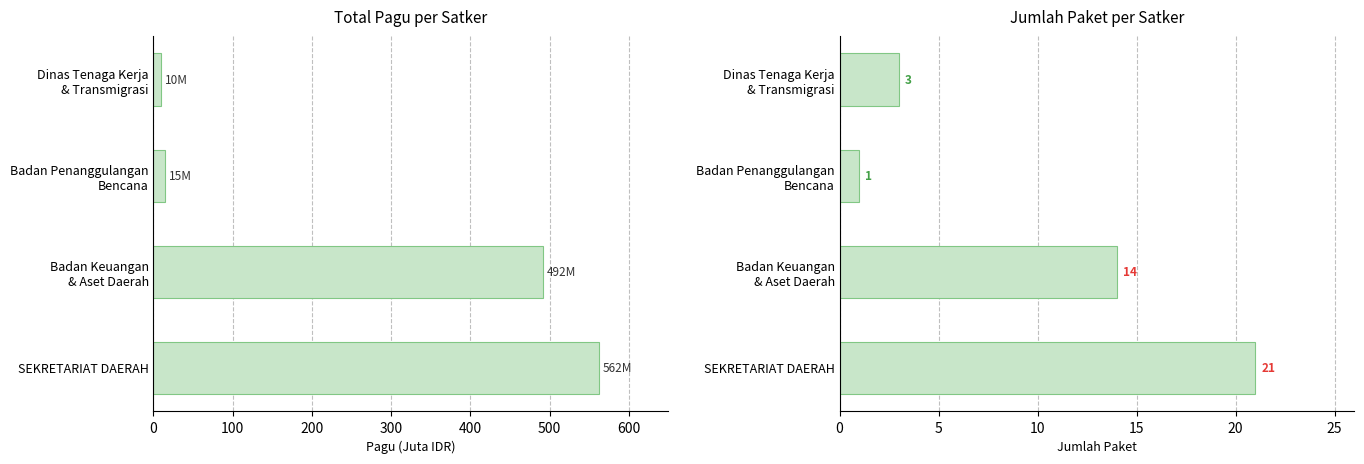

What is the difference between the second highest and minimum values in the Jumlah Paket series?

13.0